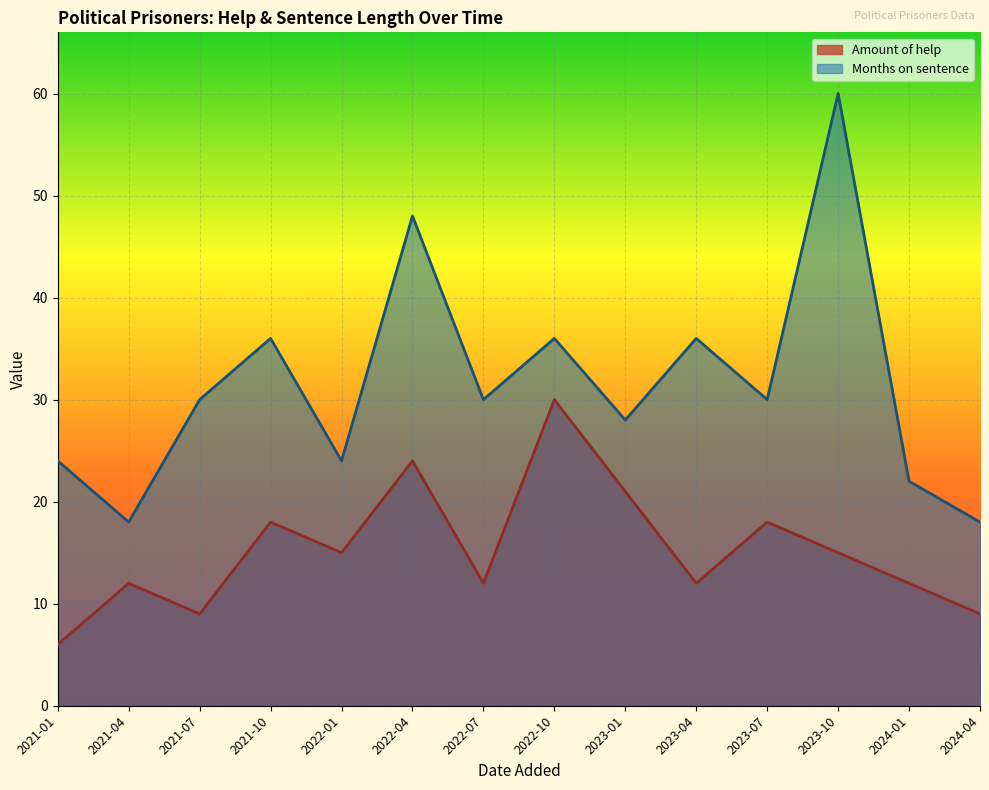

How many lines are shown in the chart?

2